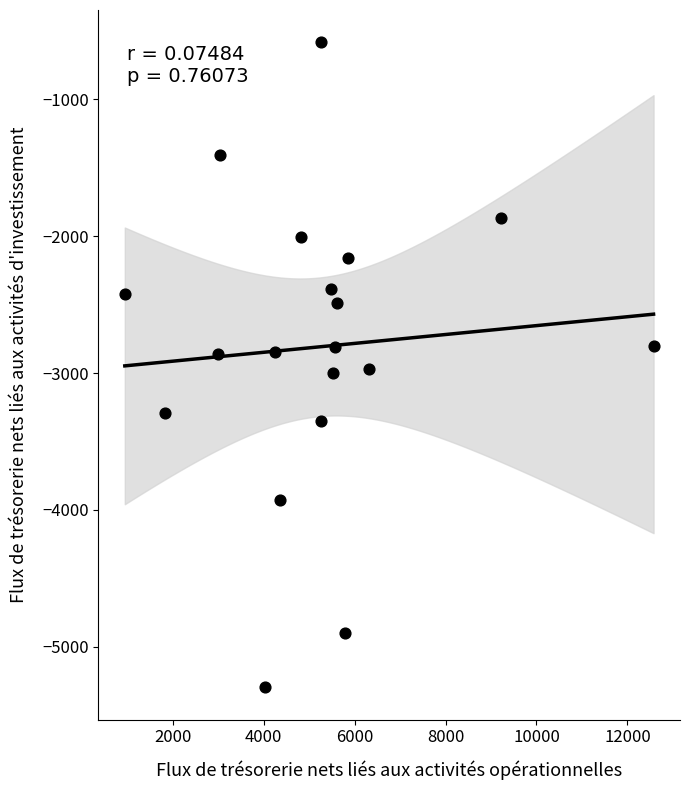

What is the range of Y values (max minus min)?

4716